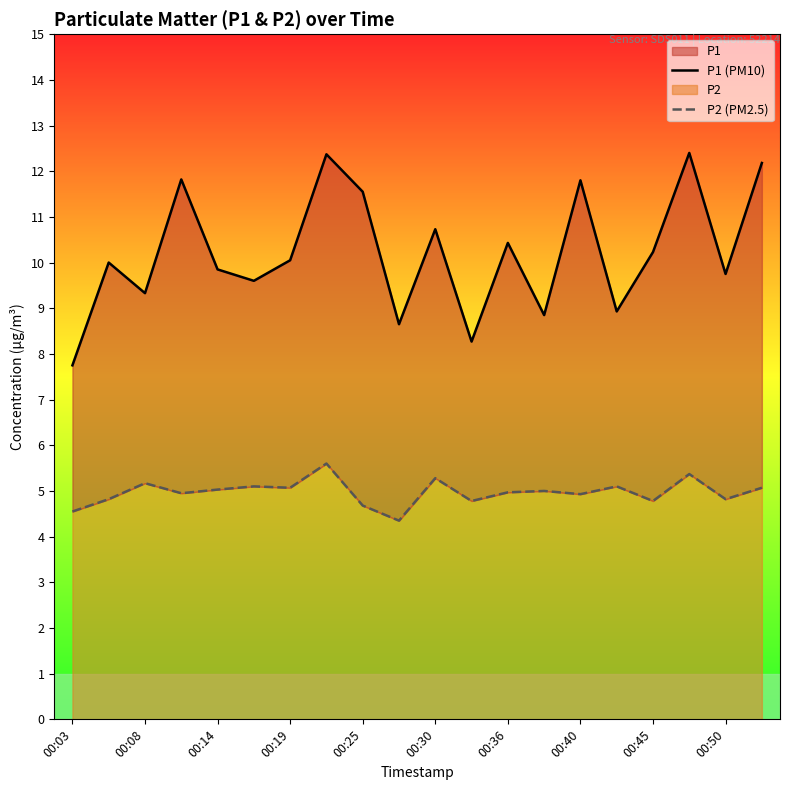

What is the difference between the P1 (PM10) values at 00:45 and 15?

2.6